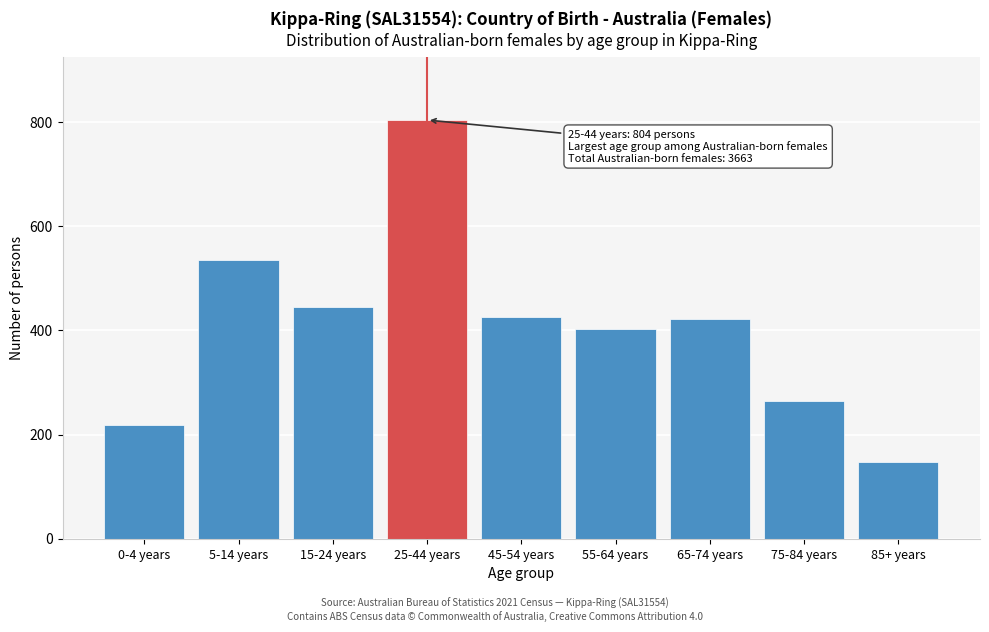

Reading right to left, extract all data points from this chart.

85+ years=147	75-84 years=265	65-74 years=421	55-64 years=403	45-54 years=426	25-44 years=804	15-24 years=444	5-14 years=535	0-4 years=218